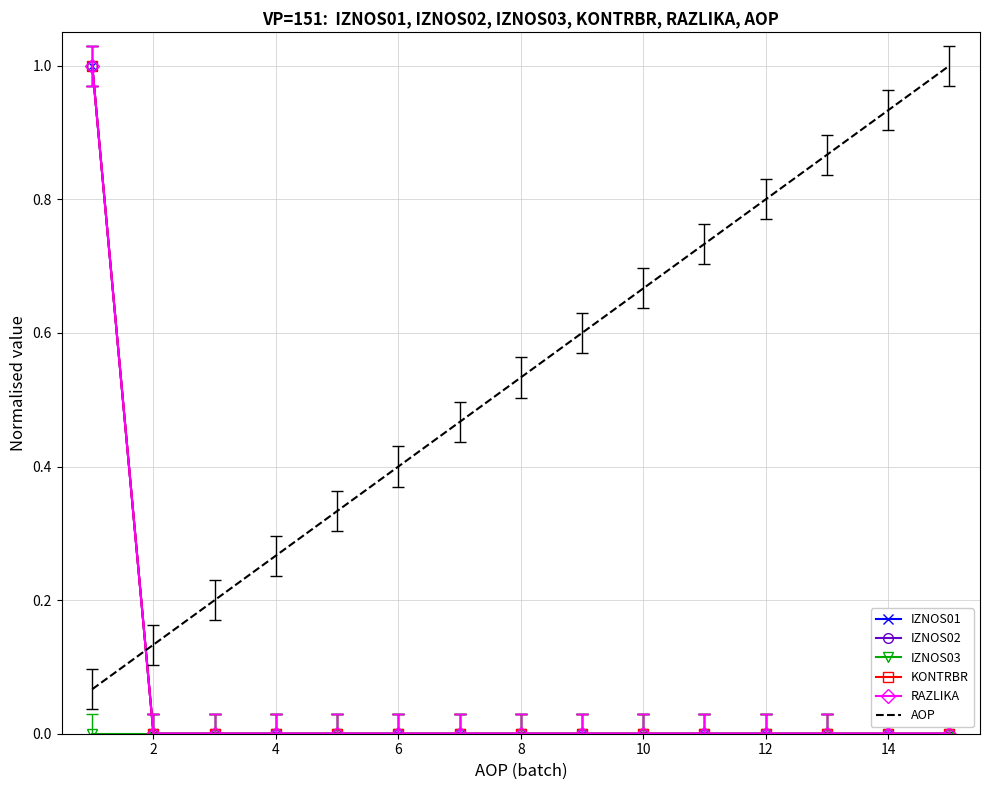

Is this an area chart (filled region under the line)?

No